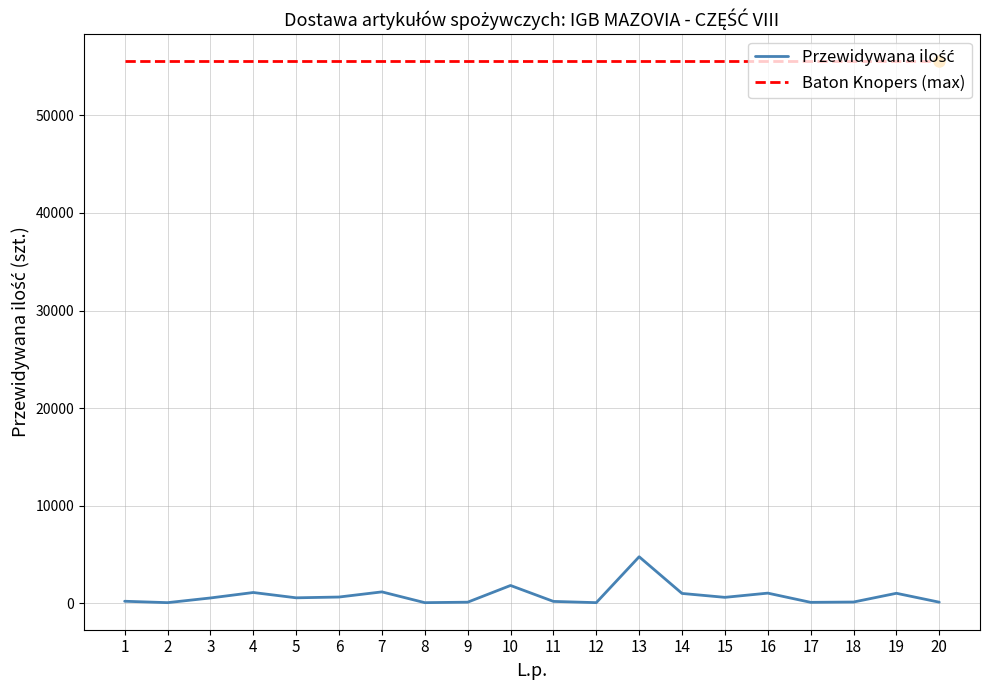

Is this an area chart (filled region under the line)?

No